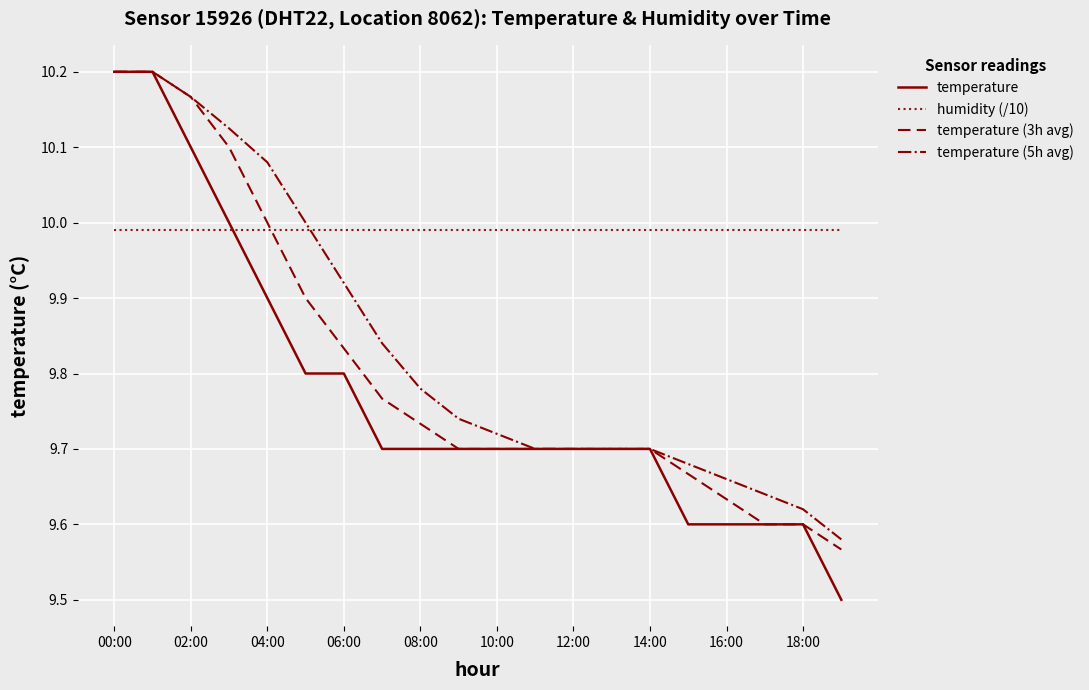

What is the difference between the second highest and minimum values in the temperature (5h avg) series?

0.6